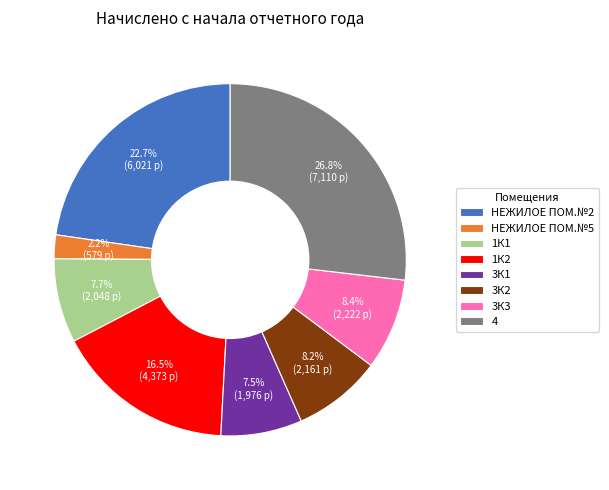

Approximately how many times larger is the value at 1К1 compared to 3К2?

0.9